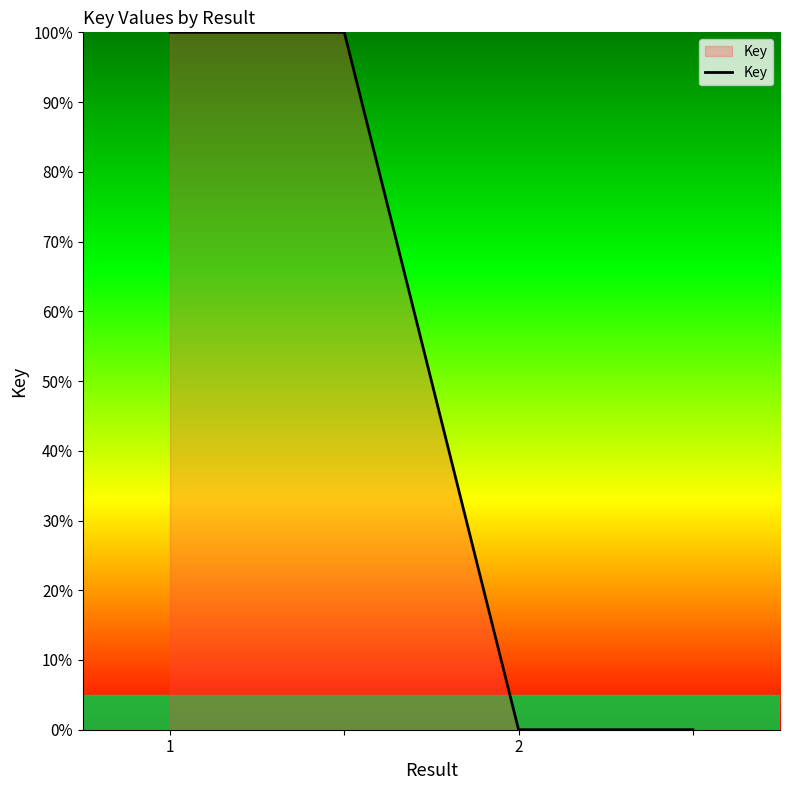

How many values are below 100?

2